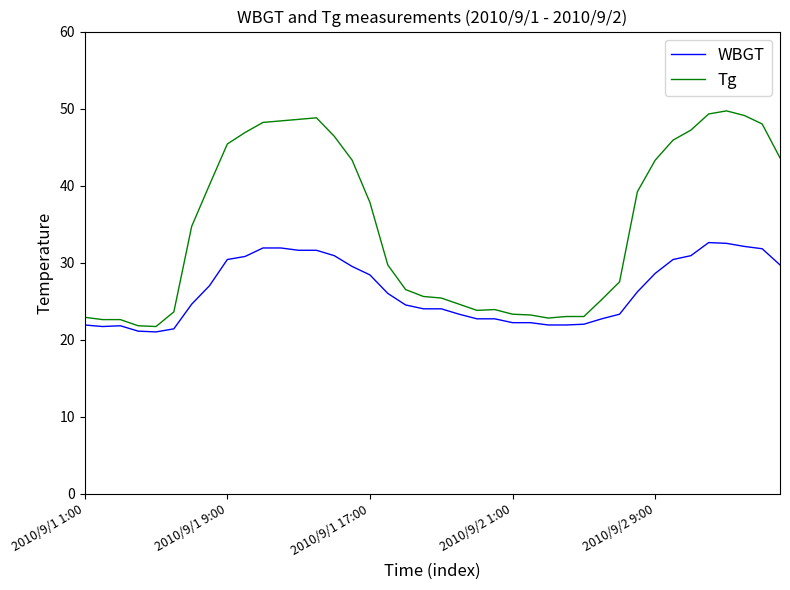

List the series in order of their overall mean, lowest first.

WBGT, Tg